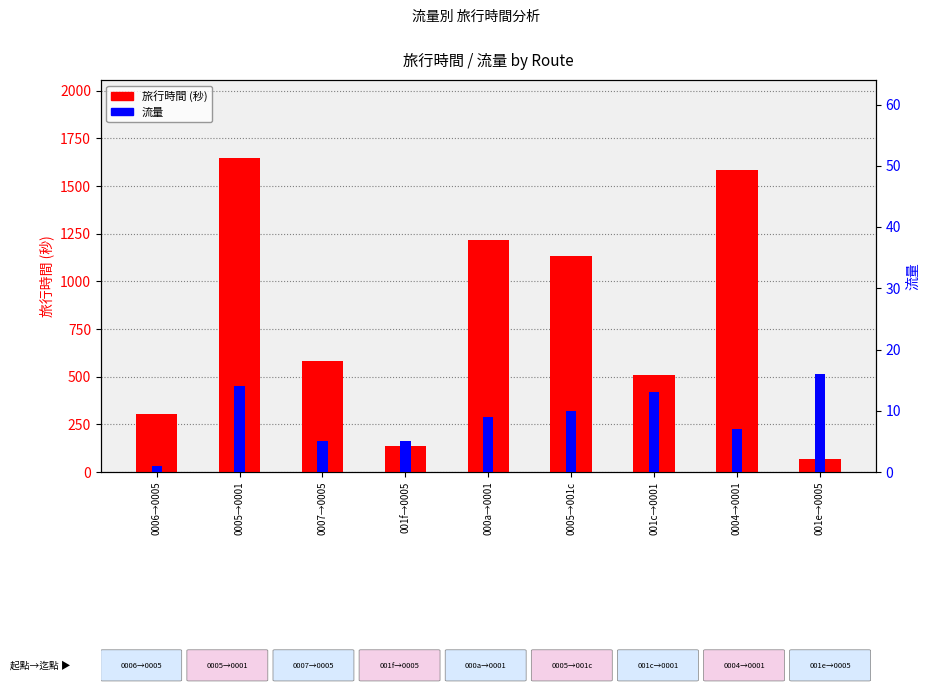

Where is 旅行時間 nearest to the value 856?

0007→0005